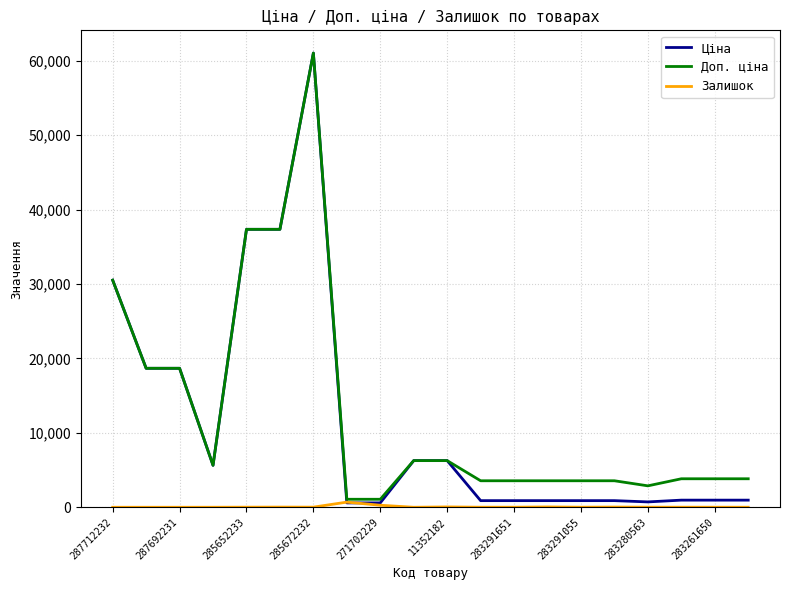

What is the greatest value displayed?

61024.7